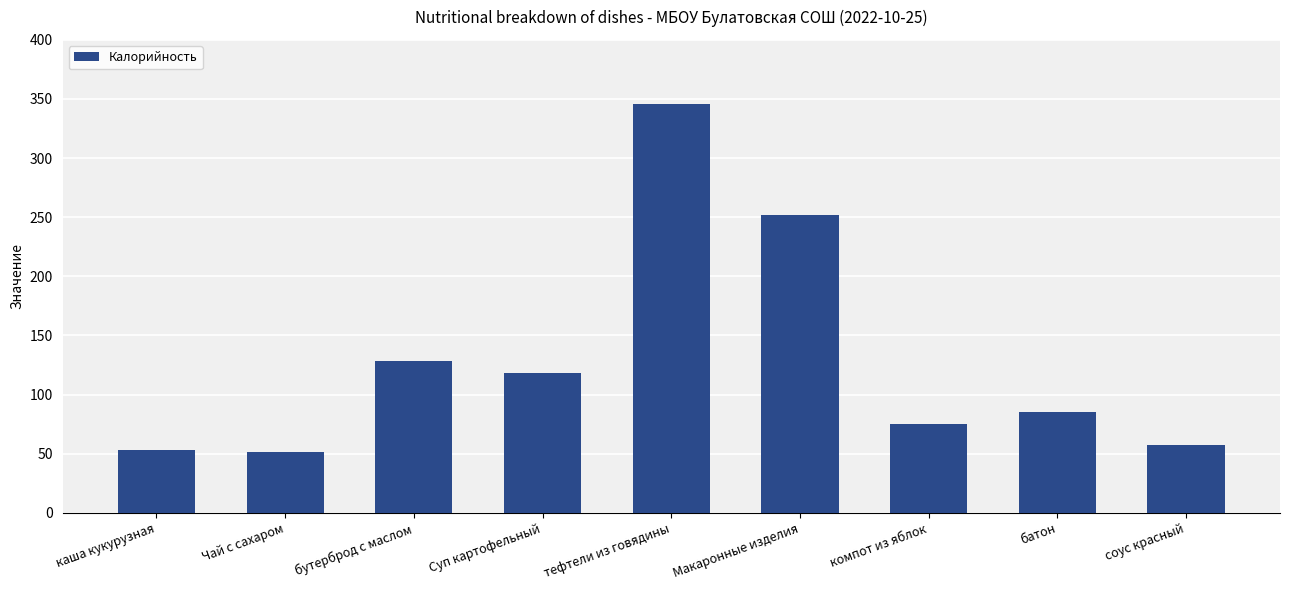

Approximately how many times larger is the value at соус красный compared to тефтели из говядины?

0.2